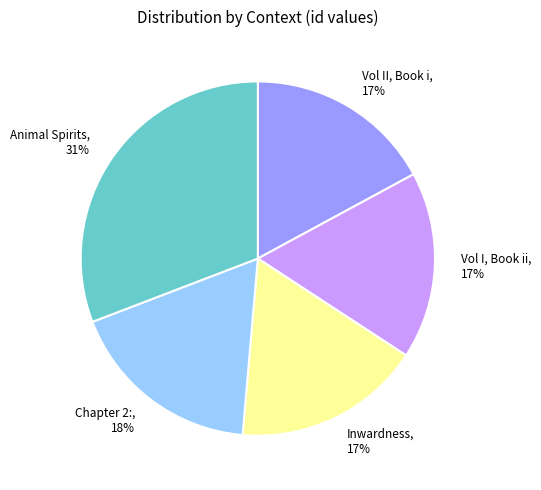

To the nearest percent, what is the average slice percentage?

20%